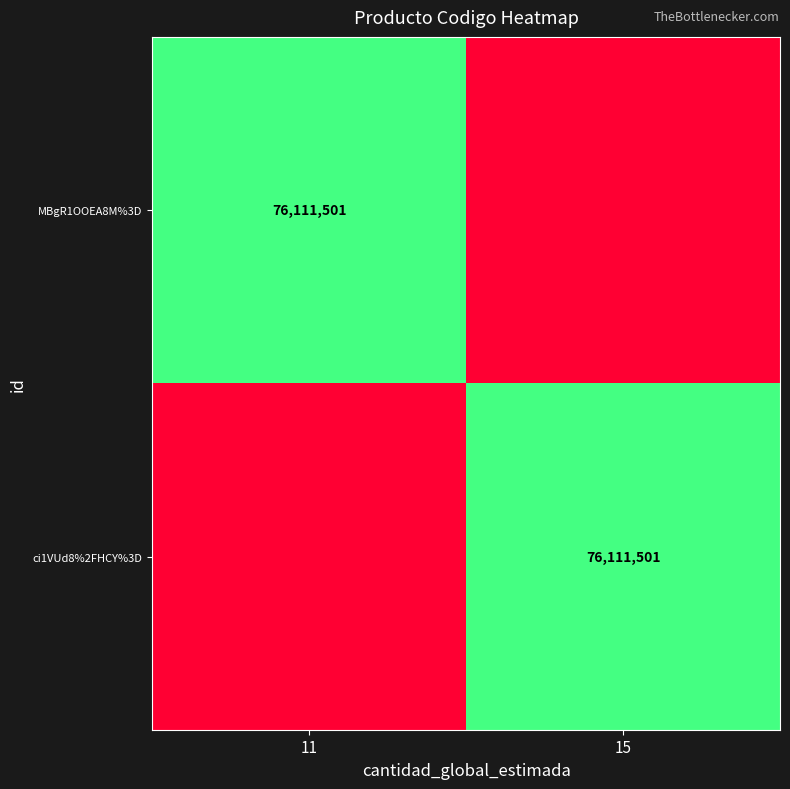

The value of ci1VUd8%2FHCY%3D at 15 is 76111501. True or false?

True